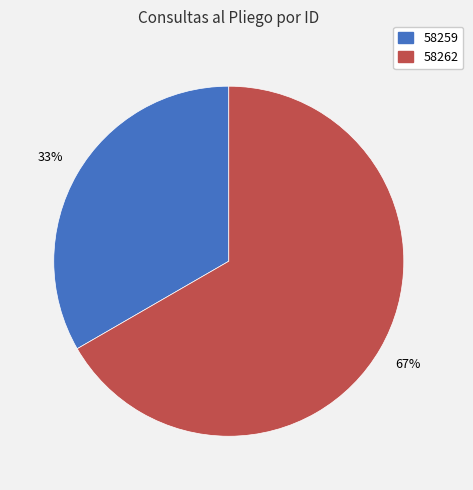

Combined, do 58259 and 58262 account for over 50%?

Yes